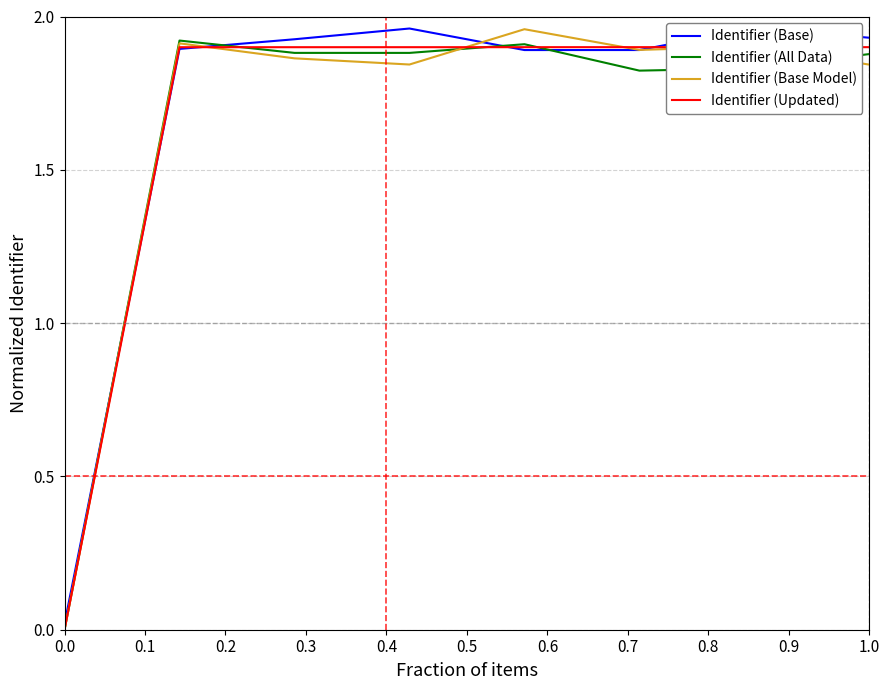

Reading right to left, what are all the values shown in this chart?

Identifier (Base): 1.9	2.0	1.9	1.9	2.0	1.9	1.9	0.0
Identifier (All Data): 1.9	1.8	1.8	1.9	1.9	1.9	1.9	0.0
Identifier (Base Model): 1.8	1.9	1.9	2.0	1.8	1.9	1.9	0.0
Identifier (Updated): 1.9	1.9	1.9	1.9	1.9	1.9	1.9	0.0